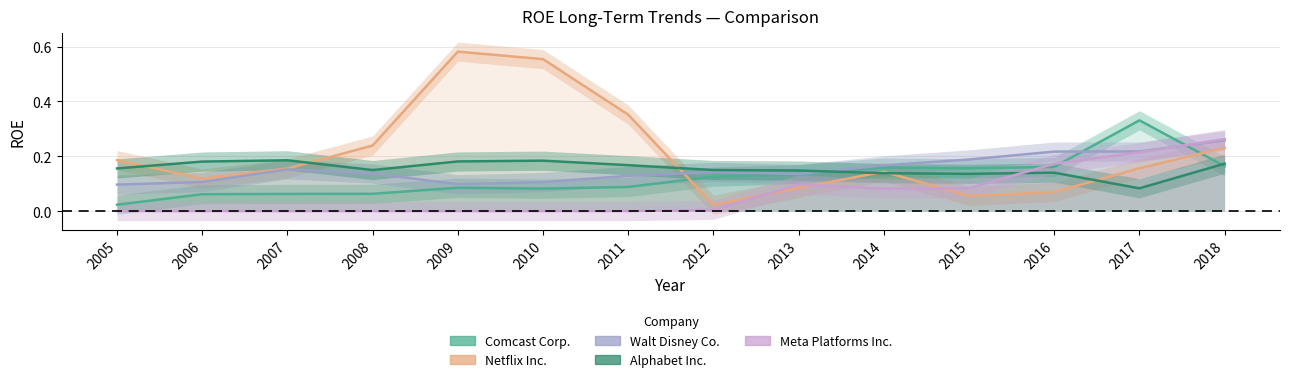

Reading left to right, transcribe all the data shown in this chart.

Comcast Corp.: 0.0	0.1	0.1	0.1	0.1	0.1	0.1	0.1	0.1	0.2	0.2	0.2	0.3	0.2
Netflix Inc.: 0.2	0.1	0.2	0.2	0.6	0.6	0.4	0.0	0.1	0.1	0.1	0.1	0.2	0.2
Walt Disney Co.: 0.1	0.1	0.2	0.1	0.1	0.1	0.1	0.1	0.1	0.2	0.2	0.2	0.2	0.3
Alphabet Inc.: 0.2	0.2	0.2	0.1	0.2	0.2	0.2	0.1	0.1	0.1	0.1	0.1	0.1	0.2
Meta Platforms Inc.: 0.0	0.0	0.0	0.0	0.0	0.0	0.0	0.0	0.1	0.1	0.1	0.2	0.2	0.3